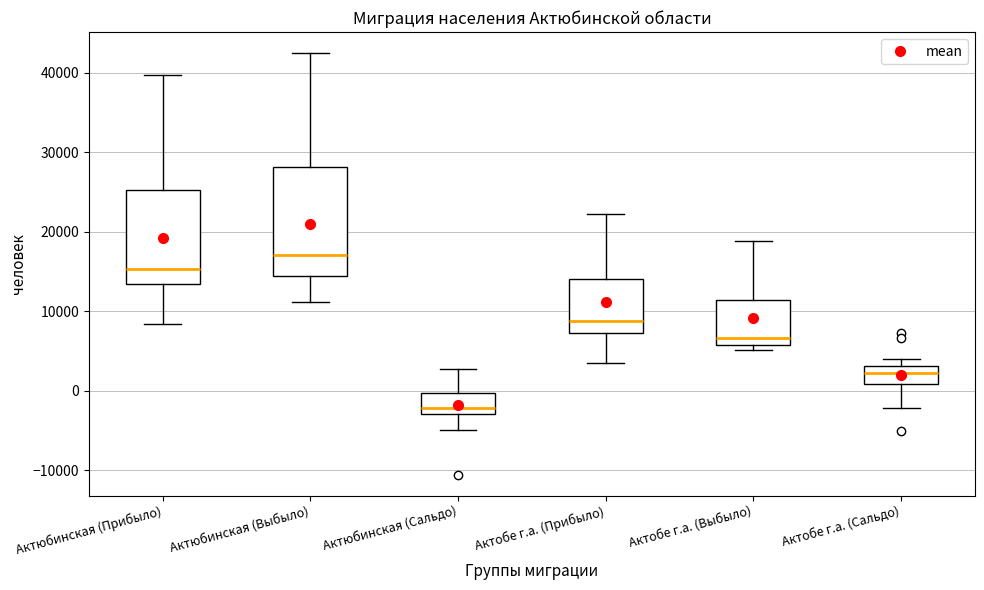

Where does the median line of the box for Актобе г.а. (Сальдо) sit on the y-axis? The values are not printed on the chart, so give them approximately, as read against the axis.

2000